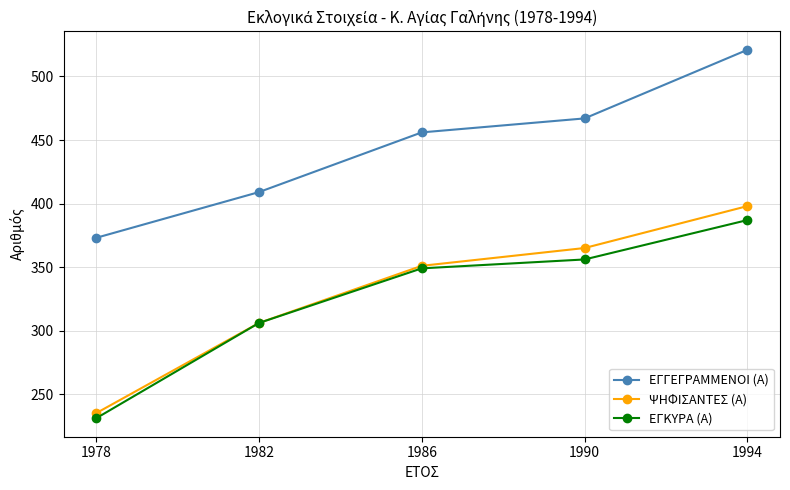

Reading left to right, what are all the values shown in this chart?

ΕΓΓΕΓΡΑΜΜΕΝΟΙ (Α): 1978=373	1982=409	1986=456	1990=467	1994=521
ΨΗΦΙΣΑΝΤΕΣ (Α): 1978=235	1982=306	1986=351	1990=365	1994=398
ΕΓΚΥΡΑ (Α): 1978=231	1982=306	1986=349	1990=356	1994=387